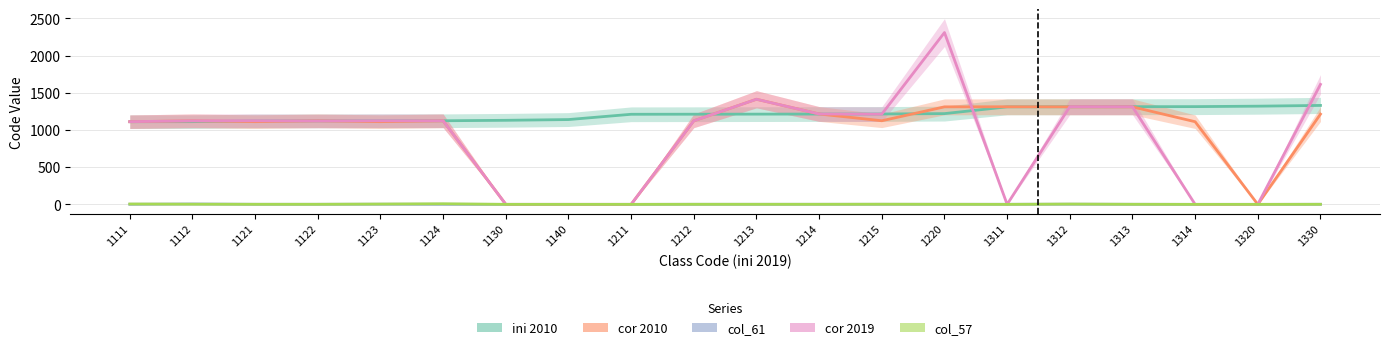

List the series in order of their peak value, highest first.

cor 2019, cor 2010, ini 2010, col_57, col_61